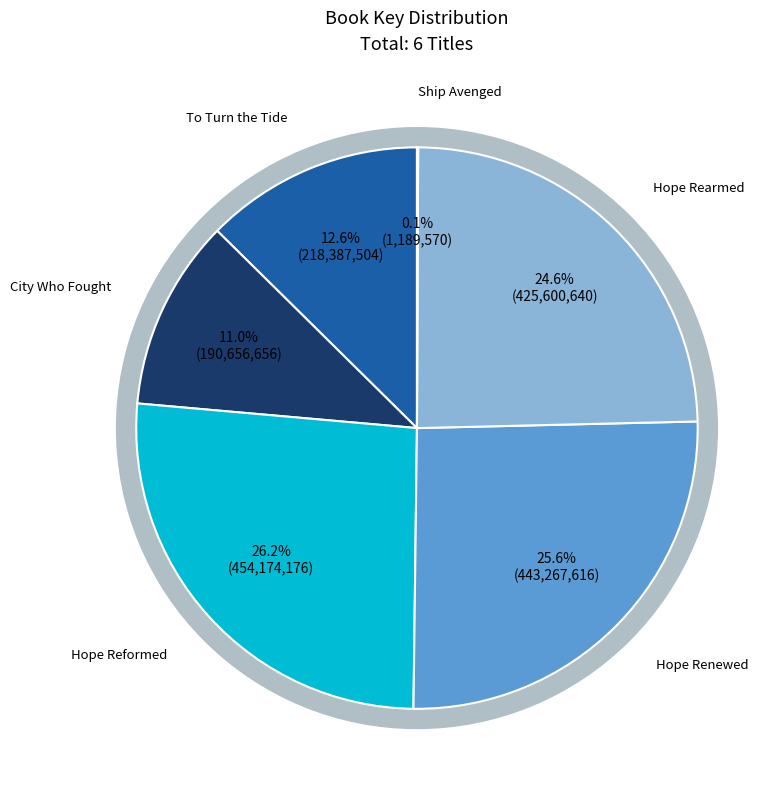

Which category has the smallest portion of the pie?

Ship Avenged